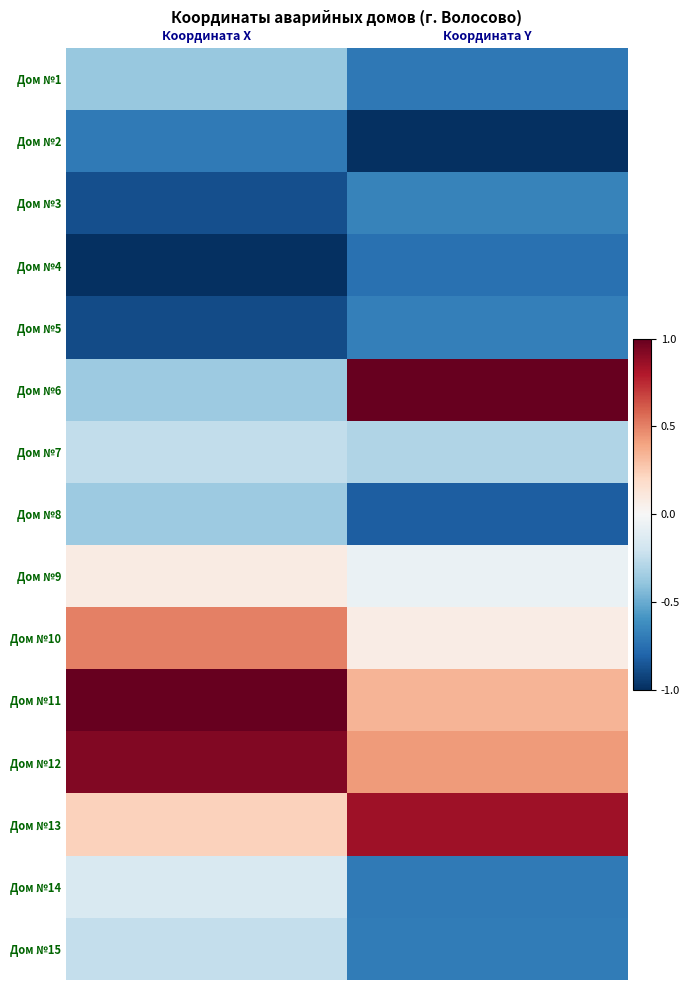

Reading left to right, what are all the values shown in this chart?

Дом №1: Координата X=-0.4	Координата Y=-0.7
Дом №2: Координата X=-0.7	Координата Y=-1.0
Дом №3: Координата X=-0.9	Координата Y=-0.7
Дом №4: Координата X=-1.0	Координата Y=-0.7
Дом №5: Координата X=-0.9	Координата Y=-0.7
Дом №6: Координата X=-0.4	Координата Y=1.0
Дом №7: Координата X=-0.2	Координата Y=-0.3
Дом №8: Координата X=-0.4	Координата Y=-0.8
Дом №9: Координата X=0.1	Координата Y=-0.1
Дом №10: Координата X=0.5	Координата Y=0.1
Дом №11: Координата X=1.0	Координата Y=0.3
Дом №12: Координата X=0.9	Координата Y=0.4
Дом №13: Координата X=0.2	Координата Y=0.8
Дом №14: Координата X=-0.2	Координата Y=-0.7
Дом №15: Координата X=-0.2	Координата Y=-0.7